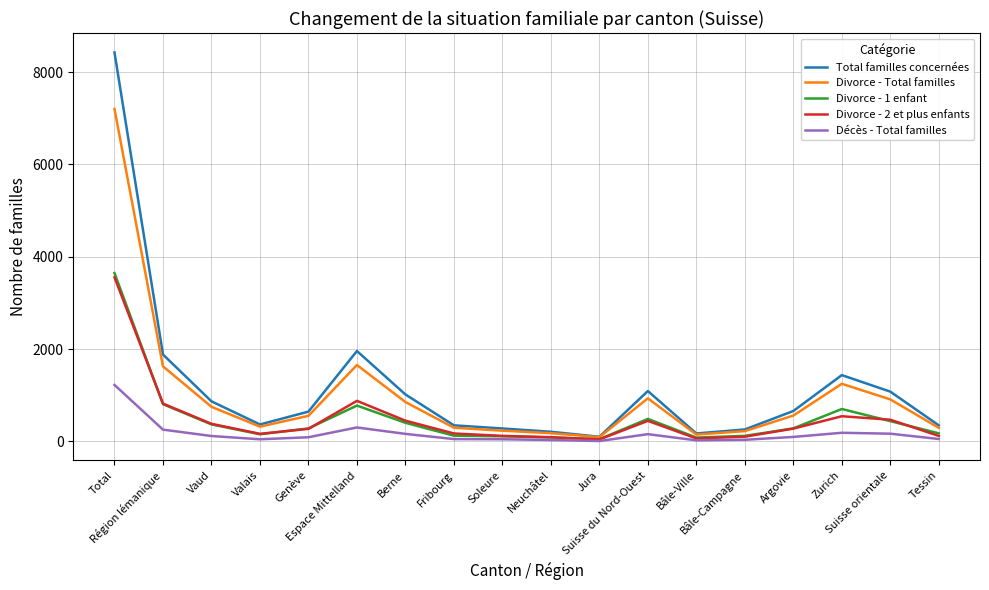

How many values in the Divorce - 2 et plus enfants series are below 278?

9